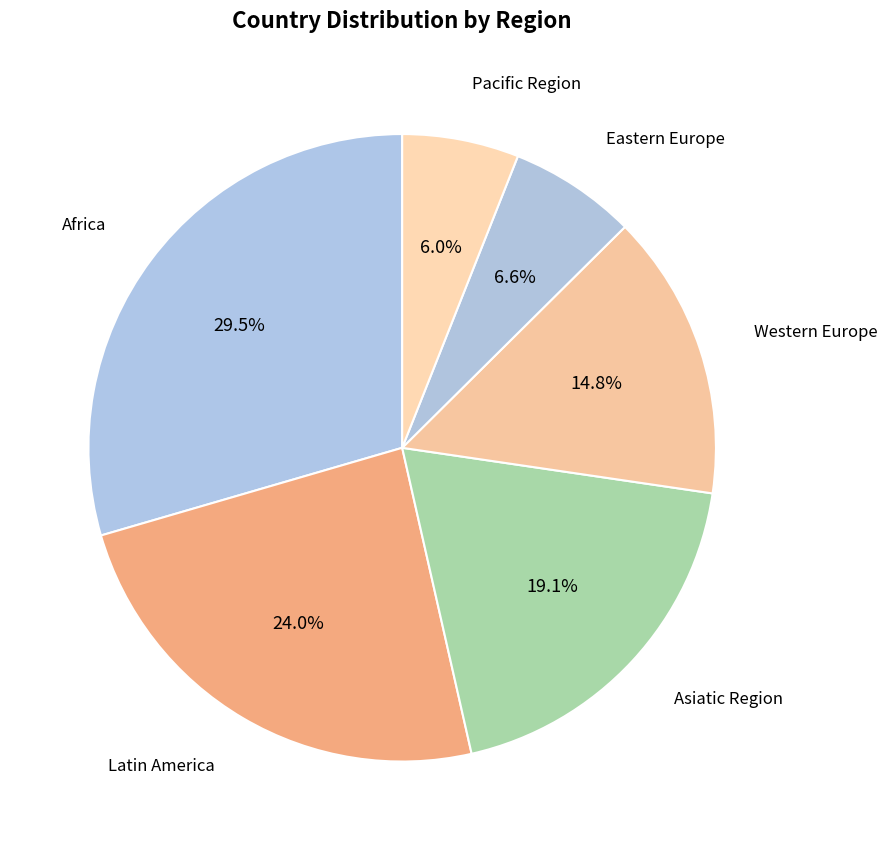

How much of the chart is everything except Eastern Europe?

93.4%